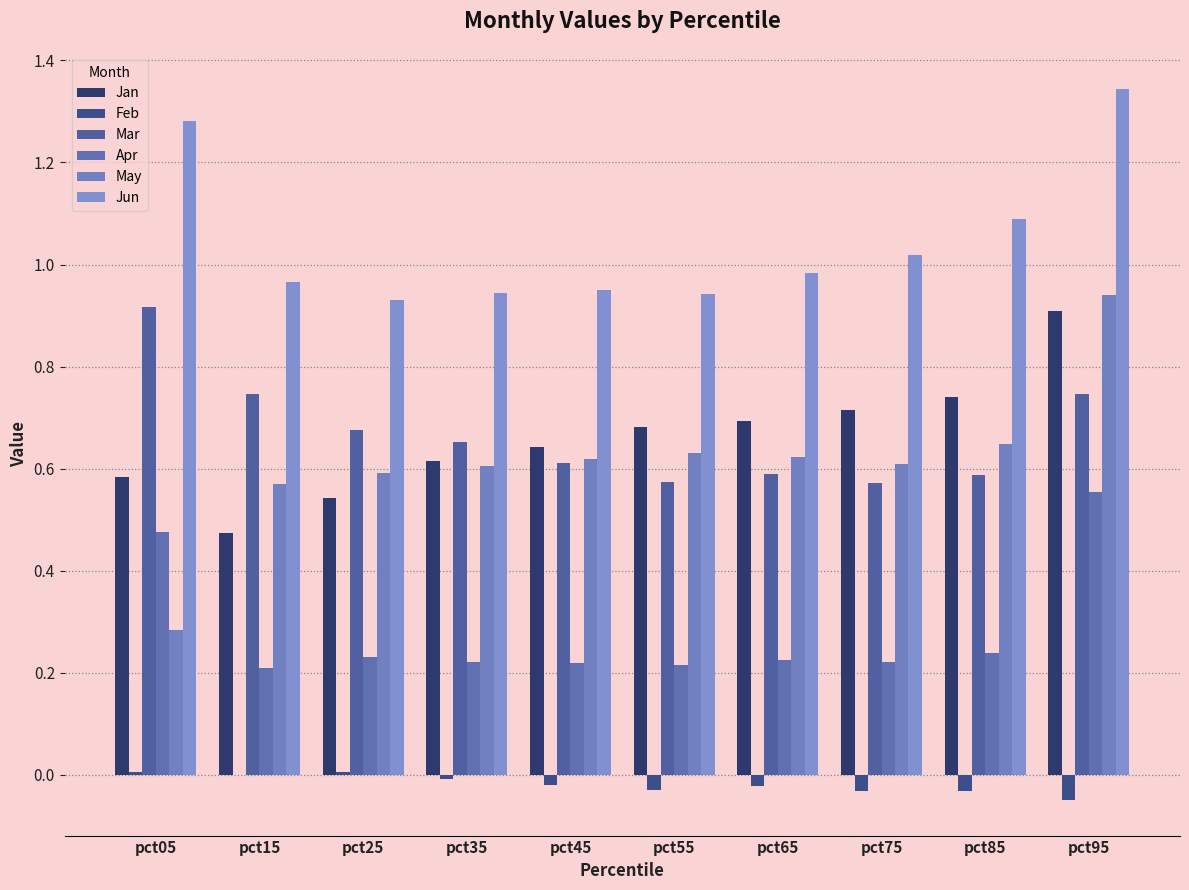

Which series changed the most between pct35 and pct85?

Jun